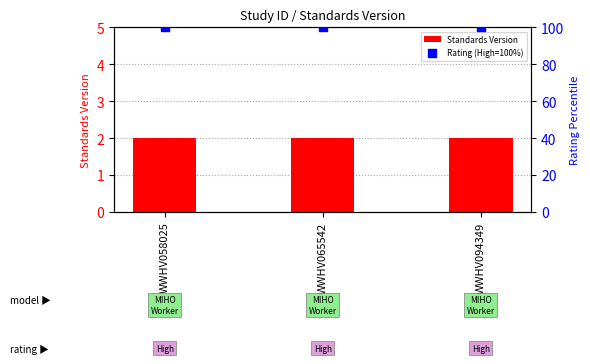

What are all the series names shown in the legend?

Standards Version, Rating (High=100%)